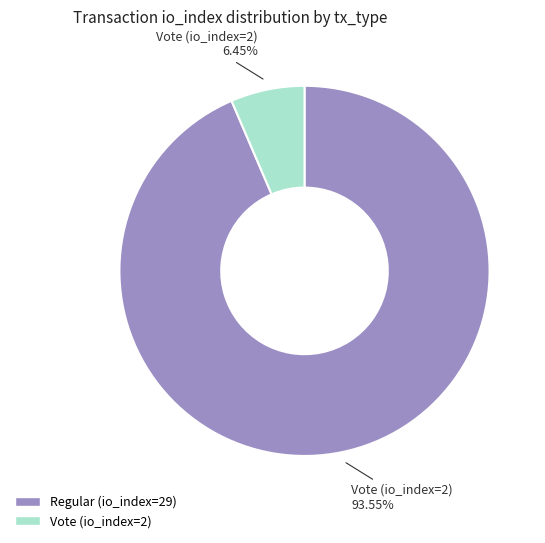

What percentage is the Regular (io_index=29) slice, to the nearest percent?

94%